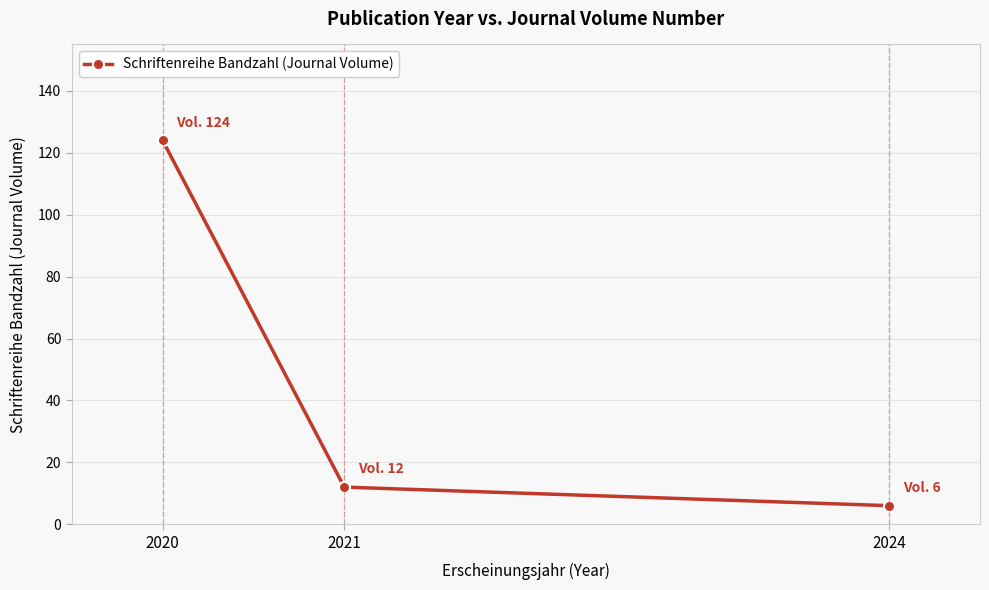

What is the sum of the values at 2021 and 2020?

136